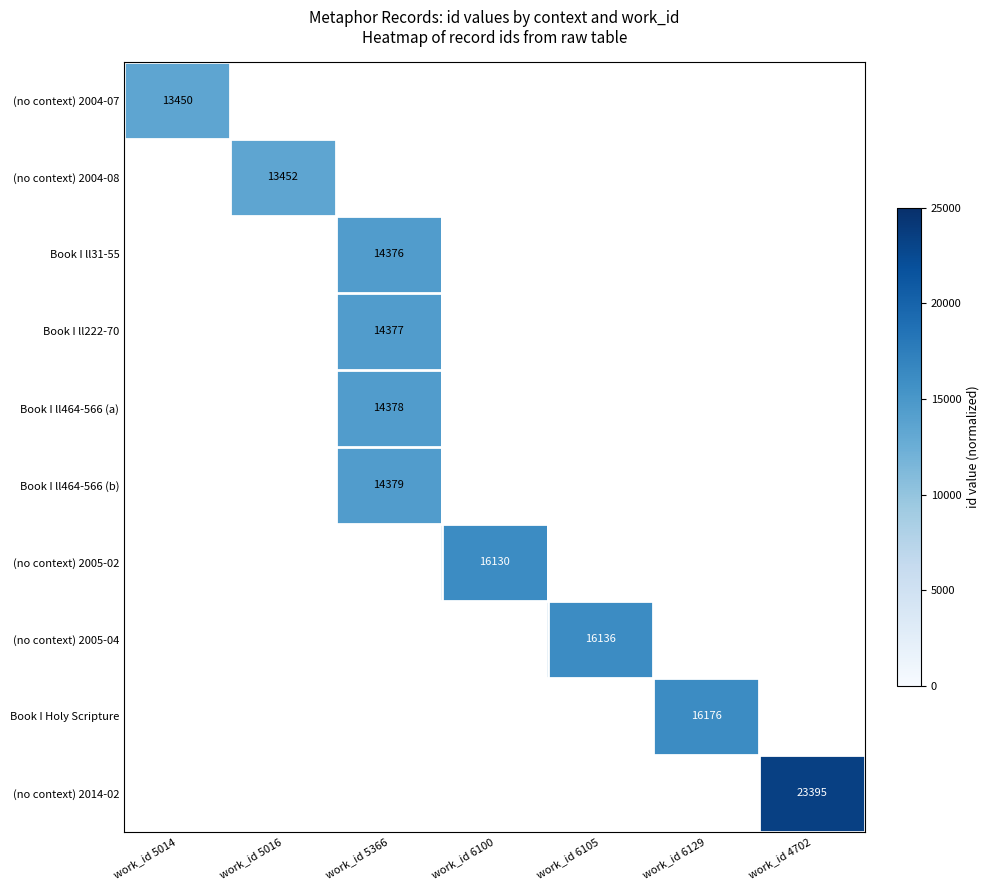

Between work_id 6100 and work_id 6105, which is larger?

work_id 6105